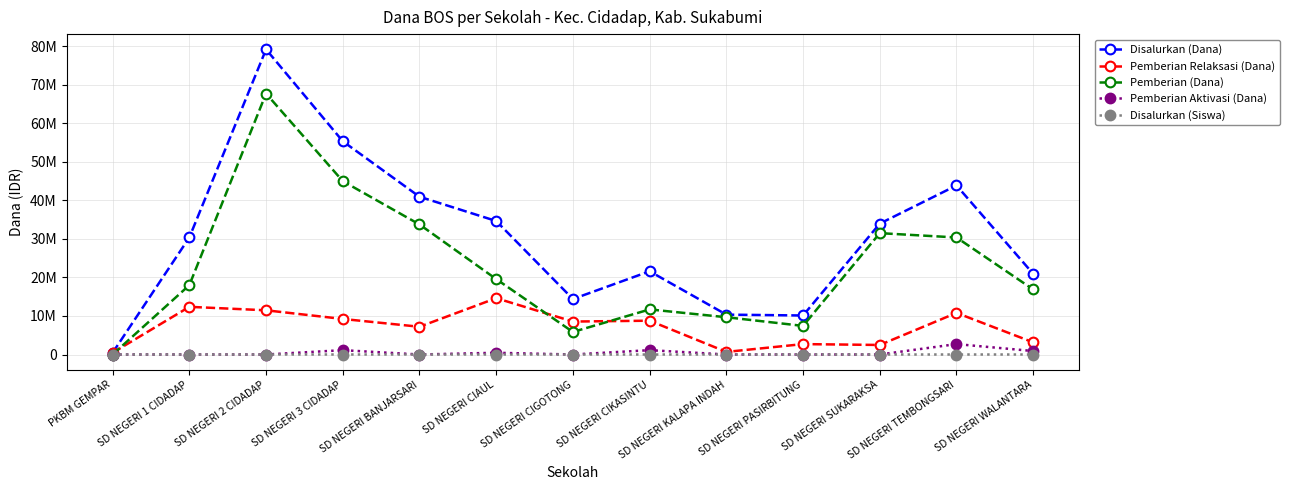

At SD NEGERI KALAPA INDAH, list the series in order from smallest to largest.

Pemberian Aktivasi (Dana), Disalurkan (Siswa), Pemberian Relaksasi (Dana), Pemberian (Dana), Disalurkan (Dana)